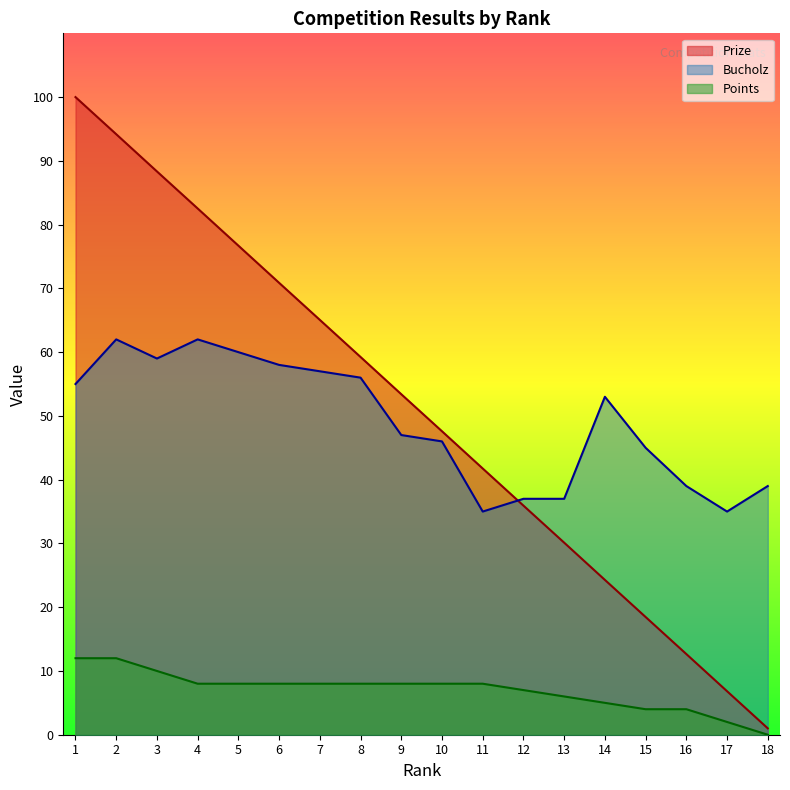

How many interior local peaks does the Bucholz series have?

3